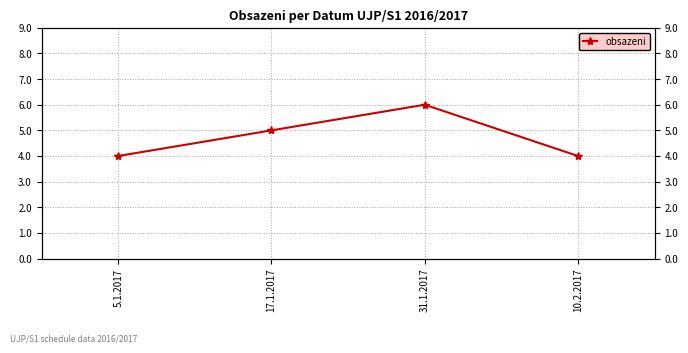

List the labels in order of value, largest first.

31.1.2017, 17.1.2017, 5.1.2017, 10.2.2017